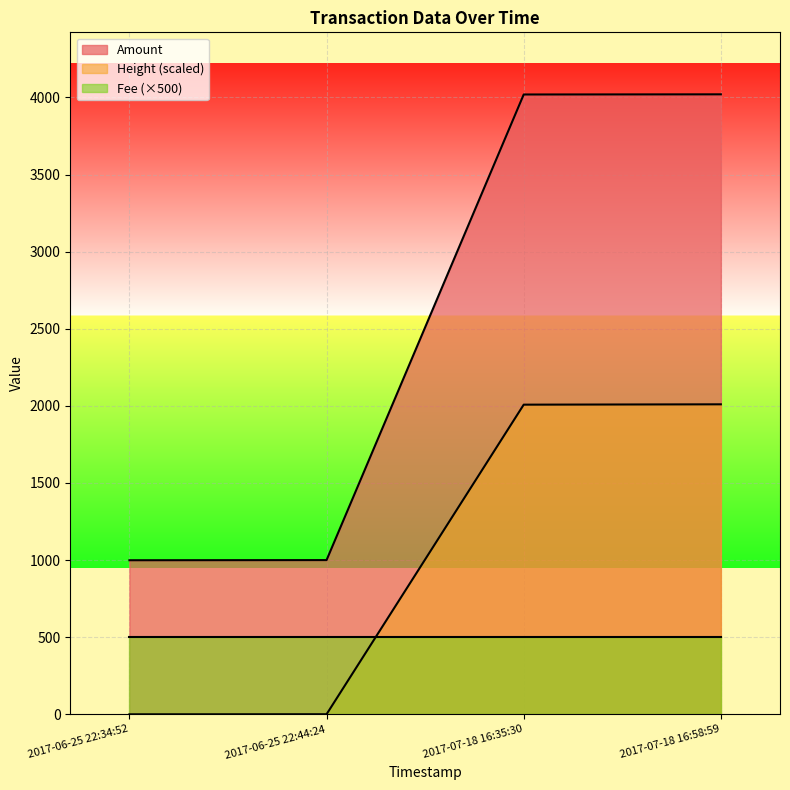

At 2017-06-25 22:44:24, list the series in order from smallest to largest.

Height (scaled), Fee (×500), Amount